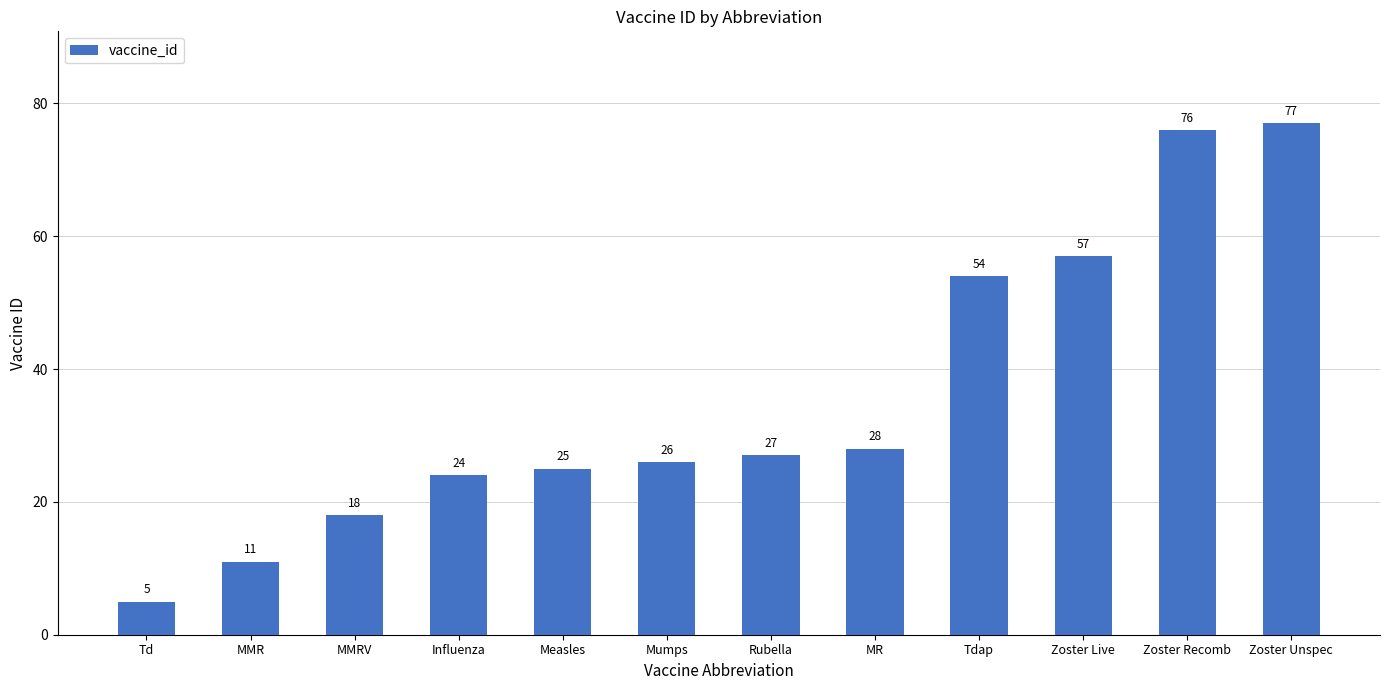

Is it true that the value at Measles is 25?

True